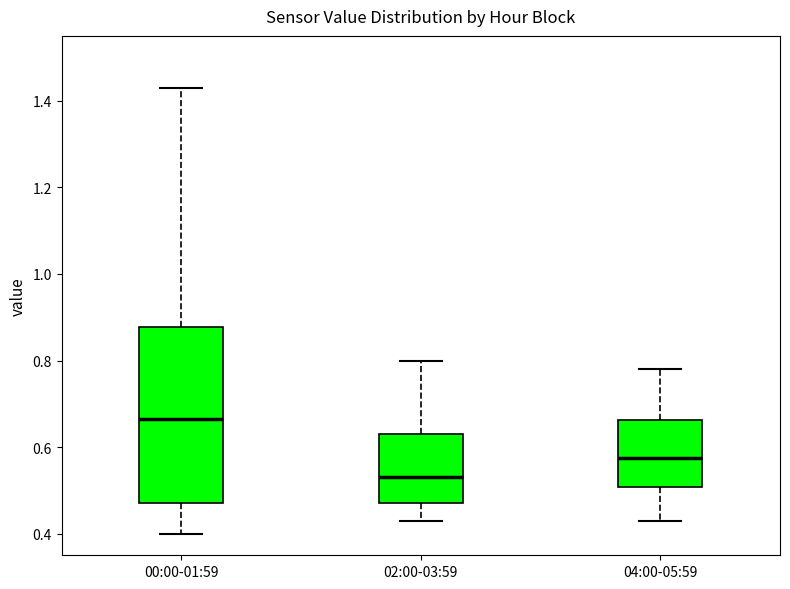

Reading left to right, transcribe this box plot: for each box, give where its median line is, the range the box spans, and where its two whiskers end, as read against the y-axis. The values are not printed on the chart, so give them approximately, as read against the axis.

00:00-01:59: median 0.66, box 0.48 to 0.88, whiskers 0.40 to 1.44
02:00-03:59: median 0.54, box 0.48 to 0.64, whiskers 0.44 to 0.80
04:00-05:59: median 0.58, box 0.50 to 0.66, whiskers 0.44 to 0.78